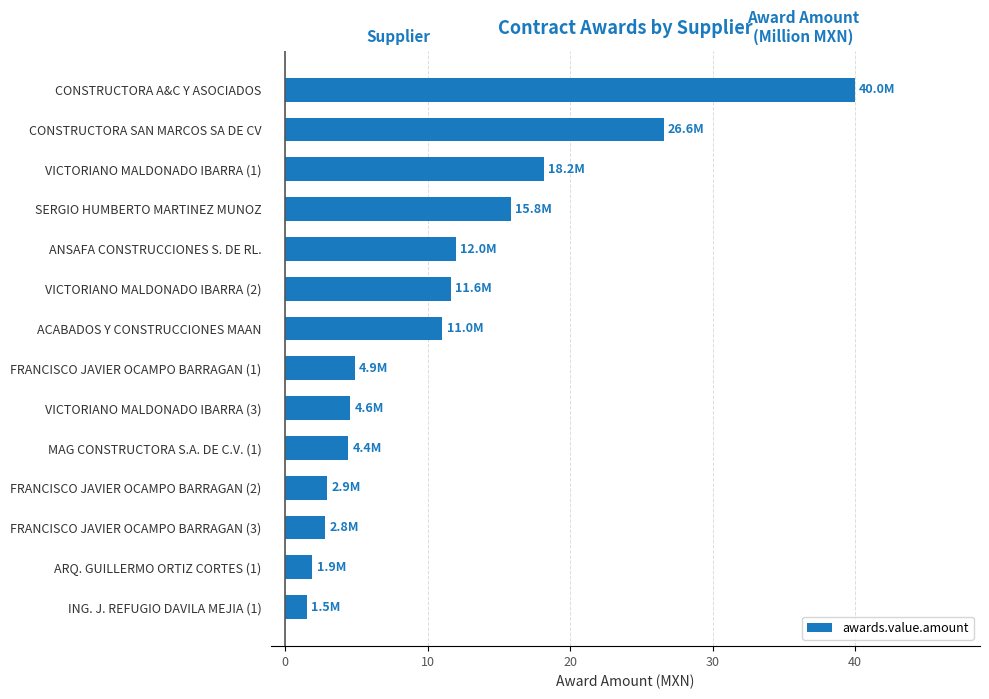

What is the smallest value displayed?

1.5